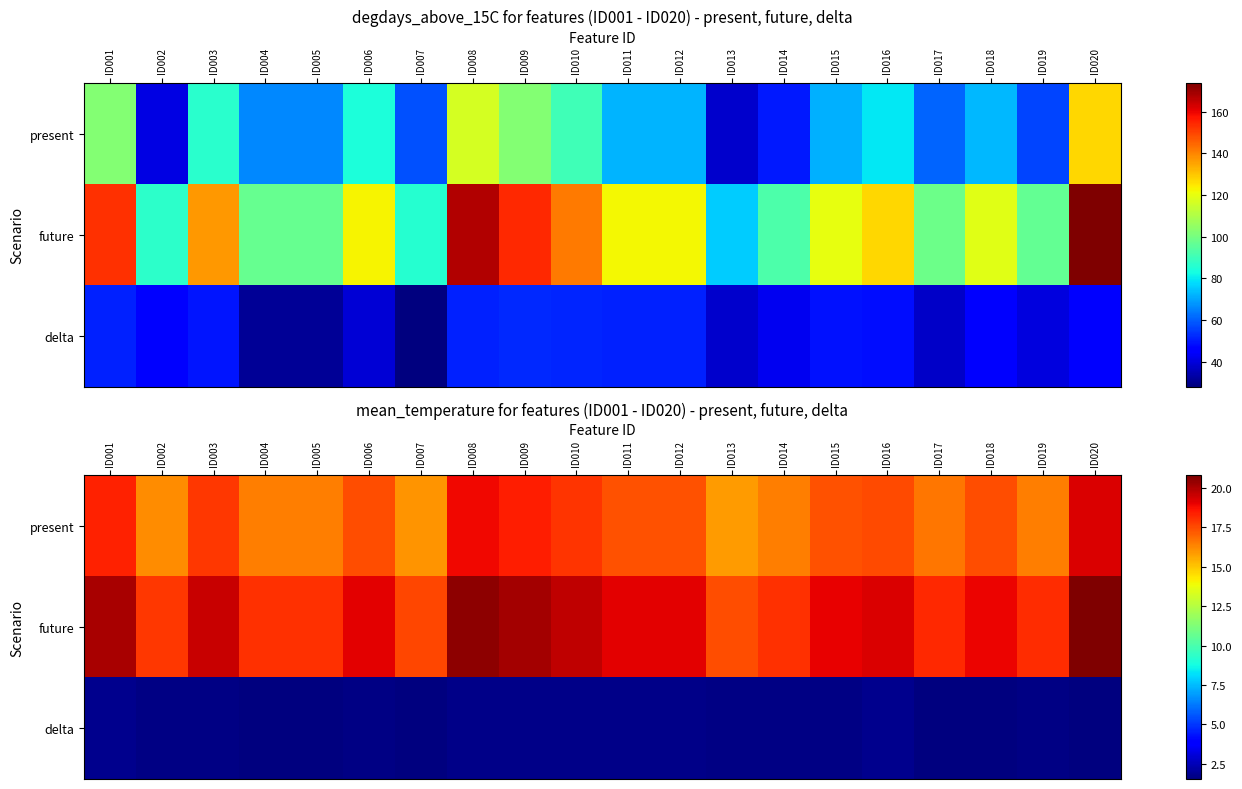

How many distinct data groups are displayed?

3